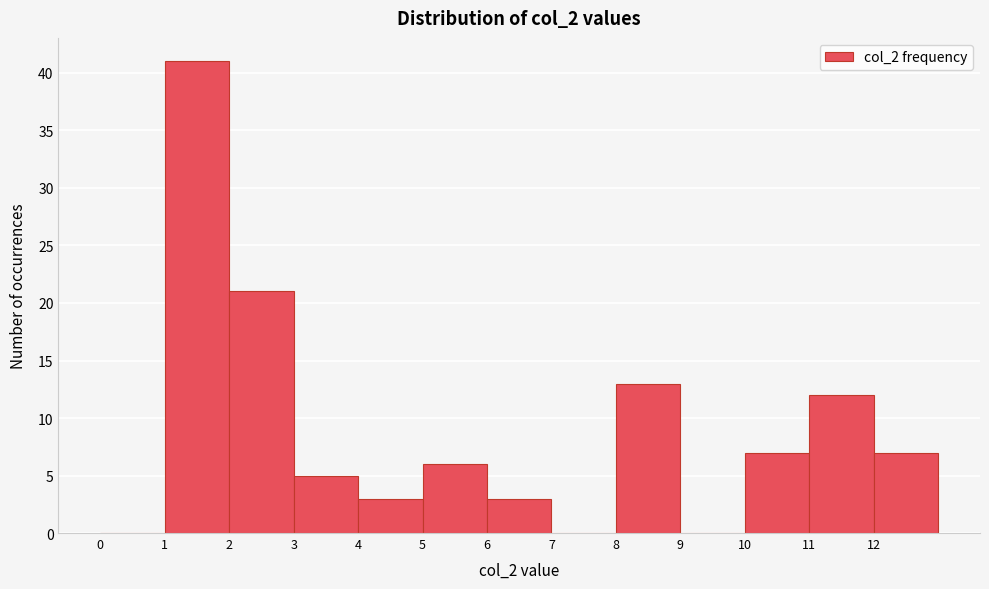

Reading left to right, transcribe this chart: for each bar, give the range it covers on the x-axis and its height. The values are not printed on the chart, so give them approximately, as read against the axis.

0 to 1: 0
1 to 2: 41
2 to 3: 21
3 to 4: 5
4 to 5: 3
5 to 6: 6
6 to 7: 3
7 to 8: 0
8 to 9: 13
9 to 10: 0
10 to 11: 7
11 to 12: 12
12 to 13: 7